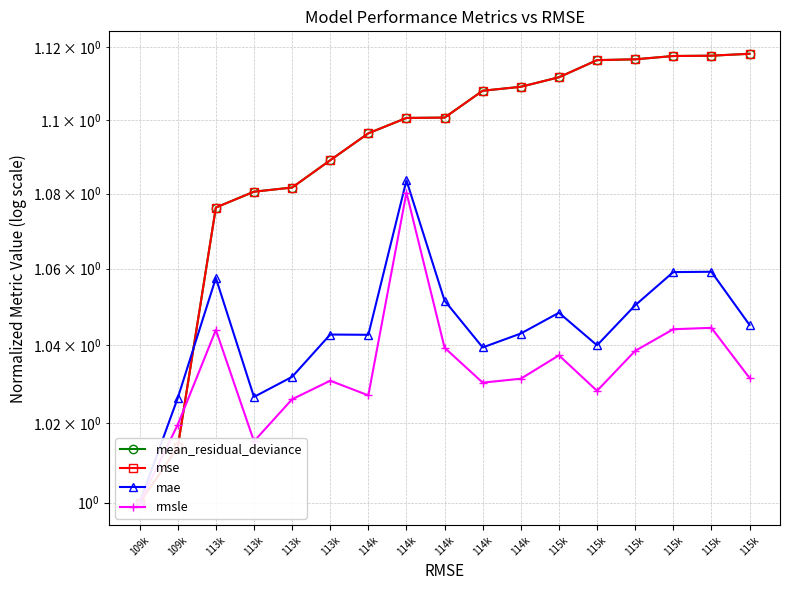

Reading right to left, extract all data points from this chart.

mean_residual_deviance: 115k=1.1	115k=1.1	115k=1.1	115k=1.1	115k=1.1	115k=1.1	114k=1.1	114k=1.1	114k=1.1	114k=1.1	114k=1.1	113k=1.1	113k=1.1	113k=1.1	113k=1.1	109k=1.0	109k=1.0
mse: 115k=1.1	115k=1.1	115k=1.1	115k=1.1	115k=1.1	115k=1.1	114k=1.1	114k=1.1	114k=1.1	114k=1.1	114k=1.1	113k=1.1	113k=1.1	113k=1.1	113k=1.1	109k=1.0	109k=1.0
mae: 115k=1.0	115k=1.1	115k=1.1	115k=1.1	115k=1.0	115k=1.0	114k=1.0	114k=1.0	114k=1.1	114k=1.1	114k=1.0	113k=1.0	113k=1.0	113k=1.0	113k=1.1	109k=1.0	109k=1.0
rmsle: 115k=1.0	115k=1.0	115k=1.0	115k=1.0	115k=1.0	115k=1.0	114k=1.0	114k=1.0	114k=1.0	114k=1.1	114k=1.0	113k=1.0	113k=1.0	113k=1.0	113k=1.0	109k=1.0	109k=1.0